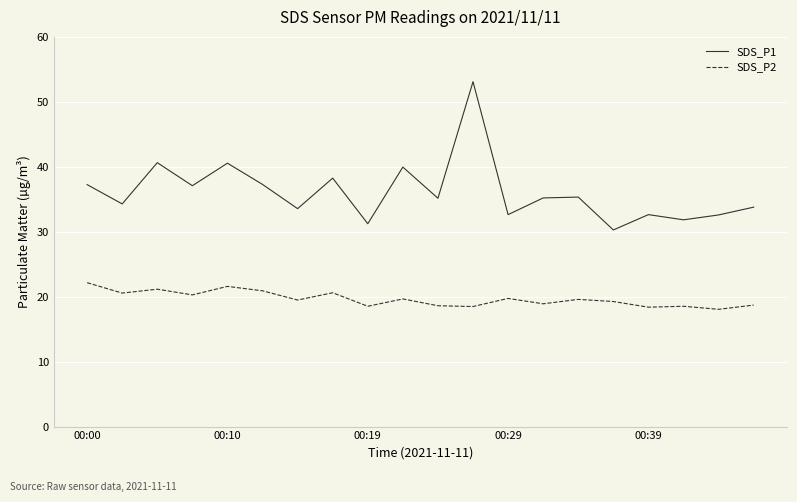

True or false: SDS_P1 and SDS_P2 intersect in this chart.

False